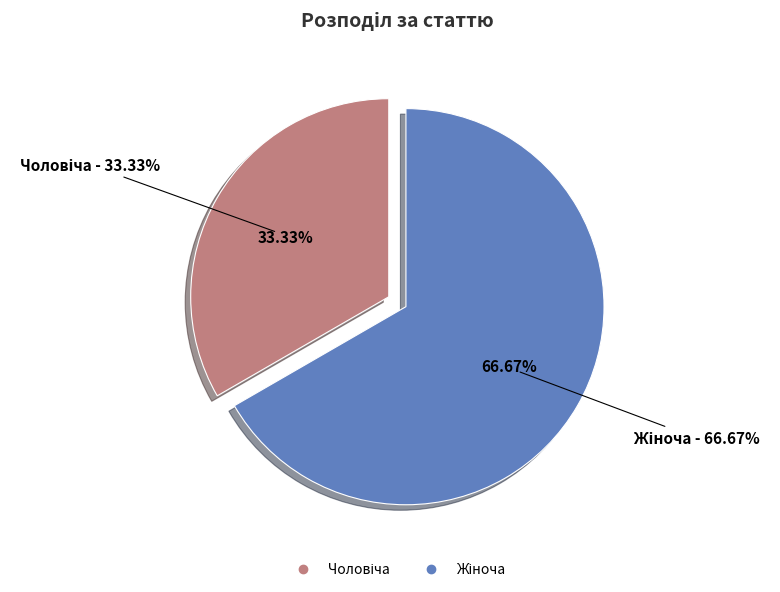

Between Чоловіча and Жіноча, which is larger?

Жіноча